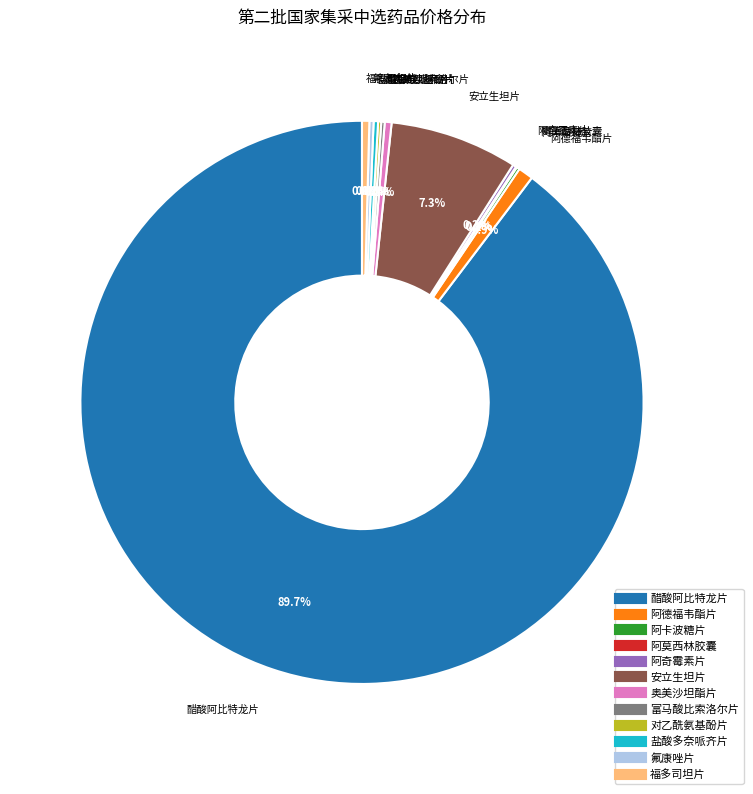

What percentage is NOT represented by 阿德福韦酯片?

99.1%